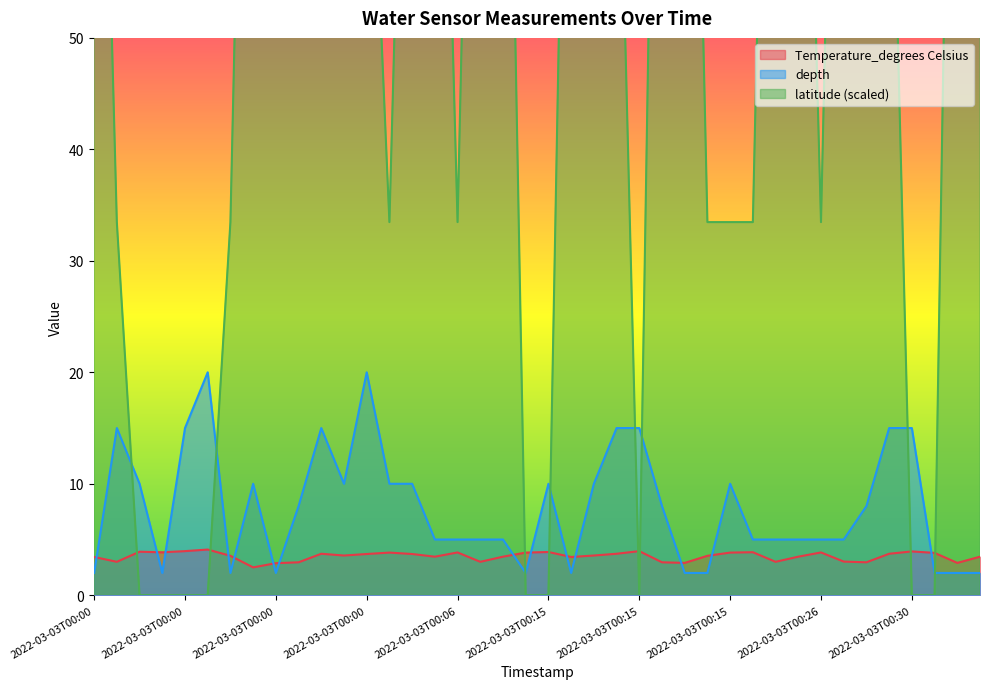

Reading left to right, extract all data points from this chart.

Temperature_degrees Celsius: 3.4	3.0	3.9	3.9	4.0	4.1	3.5	2.5	2.9	3.0	3.7	3.6	3.7	3.8	3.7	3.5	3.8	3.0	3.5	3.8	3.9	3.4	3.6	3.7	4.0	3.0	2.9	3.5	3.8	3.9	3.0	3.5	3.8	3.0	3.0	3.7	3.9	3.8	2.9	3.5
depth: 2.0	15.0	10.0	2.0	15.0	20.0	2.0	10.0	2.0	8.0	15.0	10.0	20.0	10.0	10.0	5.0	5.0	5.0	5.0	2.0	10.0	2.0	10.0	15.0	15.0	8.0	2.0	2.0	10.0	5.0	5.0	5.0	5.0	5.0	8.0	15.0	15.0	2.0	2.0	2.0
latitude: 109.4	33.5	0.0	0.0	0.0	0.0	33.5	124.1	124.1	124.1	80.9	80.9	80.9	33.5	109.4	109.4	33.5	124.1	109.4	0.0	0.0	109.4	80.9	80.9	0.0	124.1	124.1	33.5	33.5	33.5	124.1	109.4	33.5	124.1	124.1	80.9	0.0	0.0	124.1	109.4